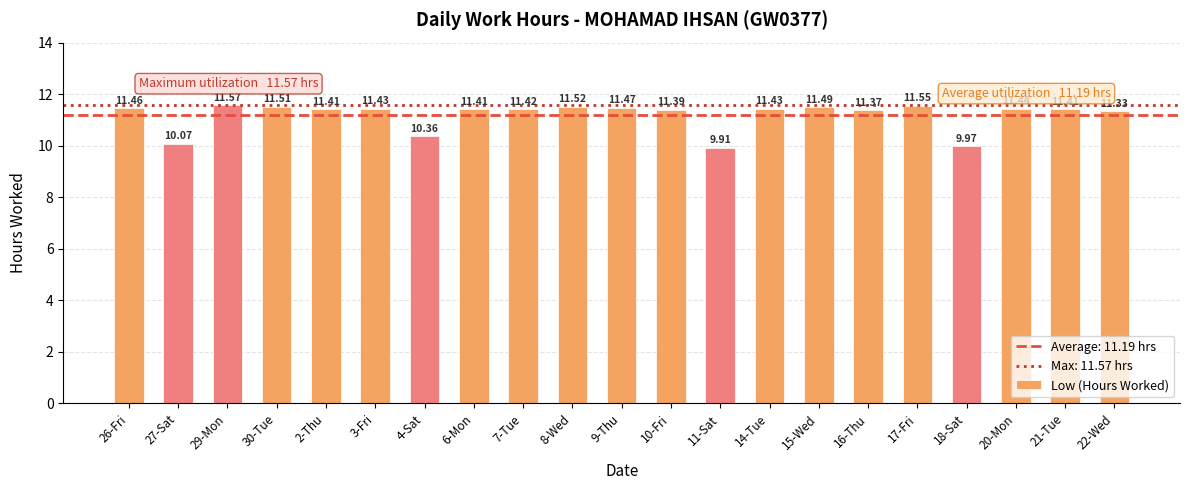

What is the smallest value displayed?

9.9